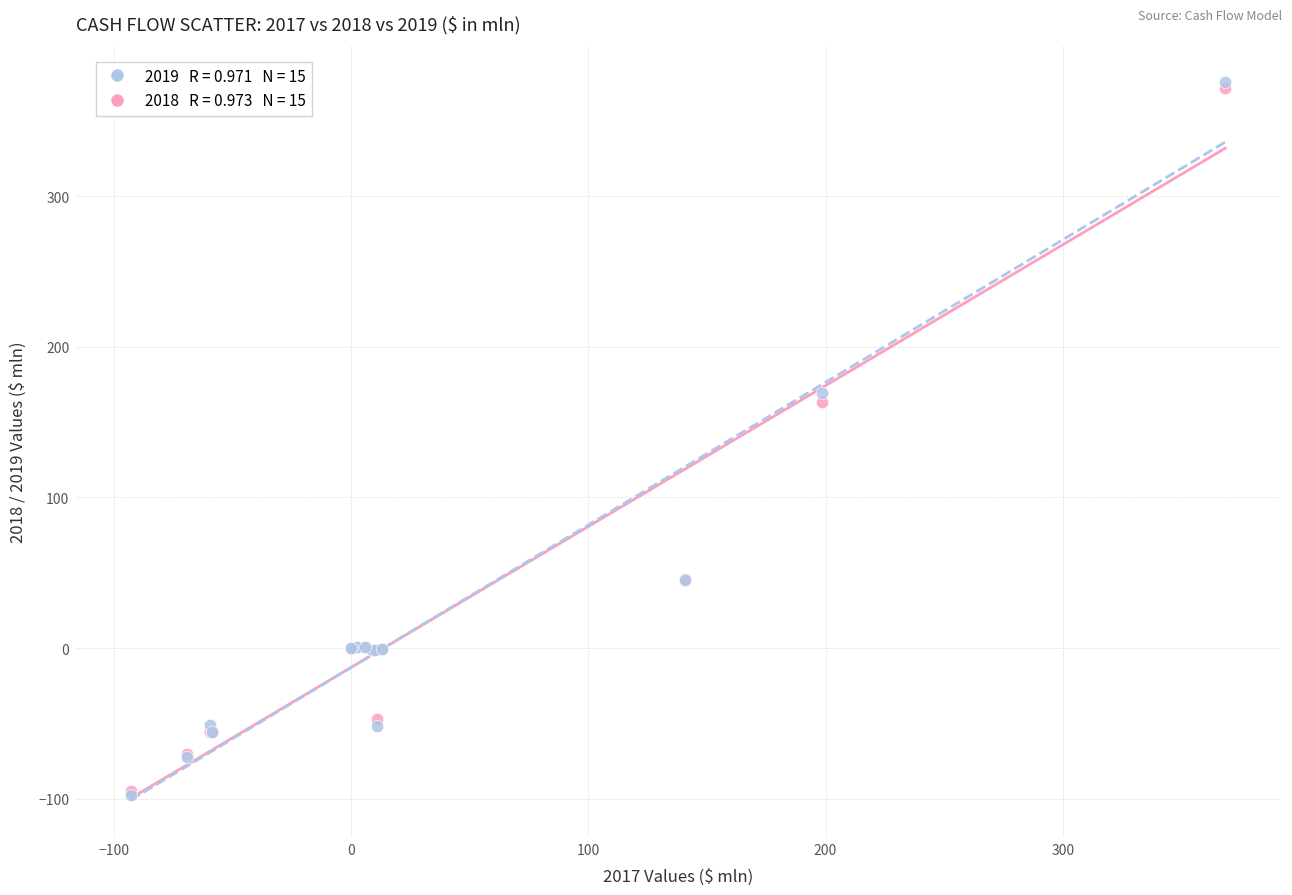

Across all series, what Y value is closest to 139?

163.7